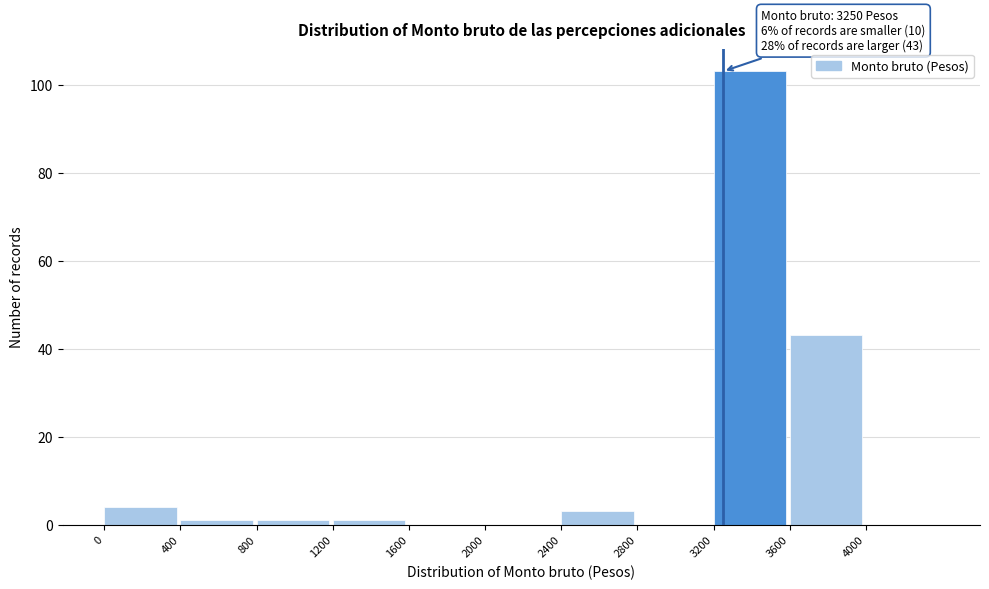

Which range on the x-axis has the tallest bar?

3200 to 3600